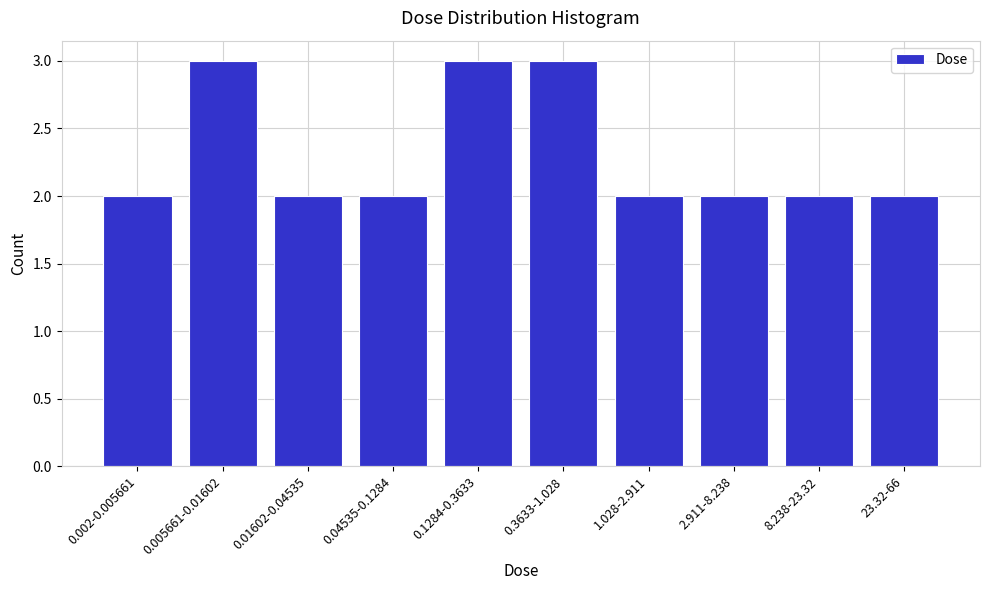

Reading left to right, transcribe all the data shown in this chart.

0.002-0.005661=2	0.005661-0.01602=3	0.01602-0.04535=2	0.04535-0.1284=2	0.1284-0.3633=3	0.3633-1.028=3	1.028-2.911=2	2.911-8.238=2	8.238-23.32=2	23.32-66=2